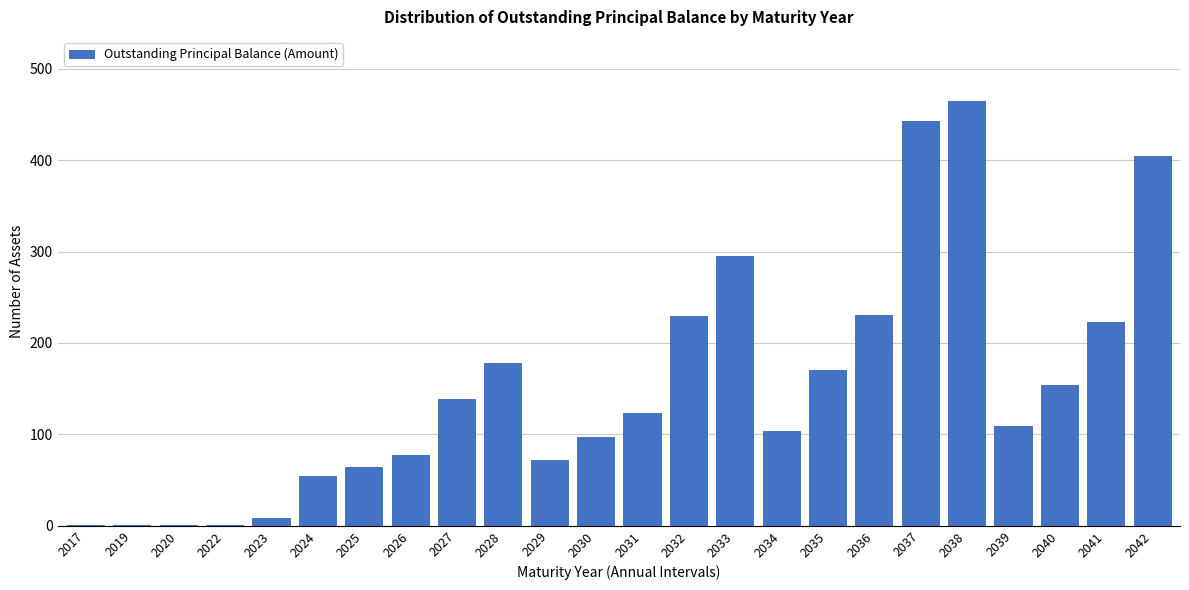

What is the sum of all values?

3645